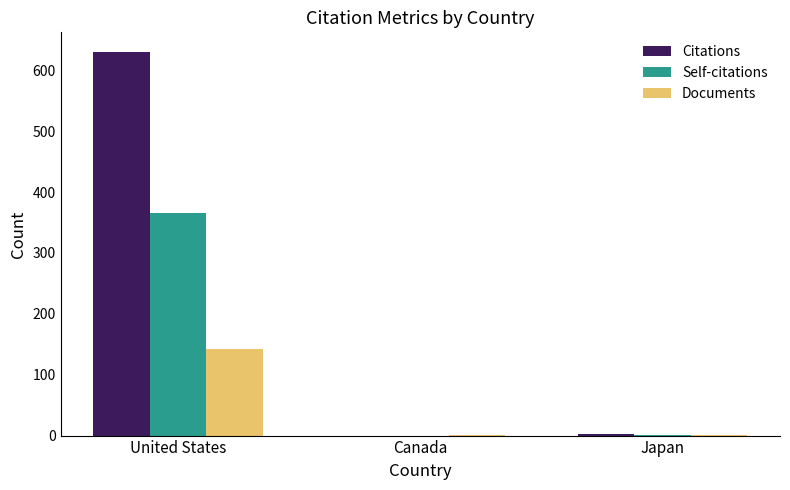

Is it true that Citations equals -300 at Canada?

False